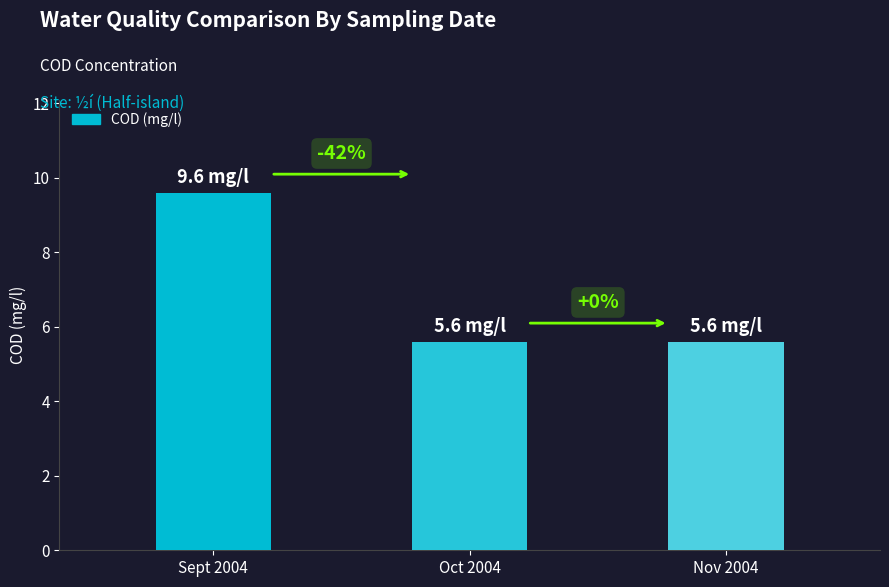

What is the minimum value shown in the chart?

5.6